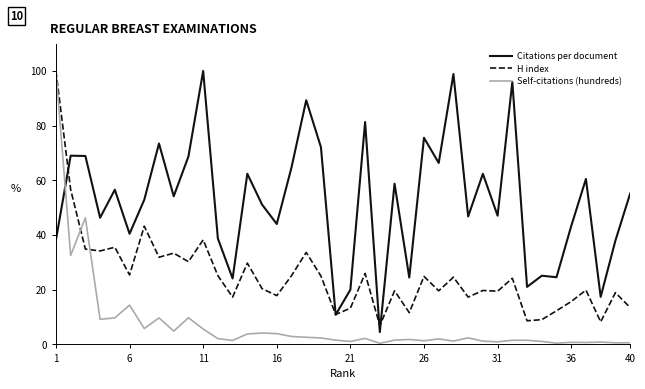

What is the maximum value shown in the chart?

100.0